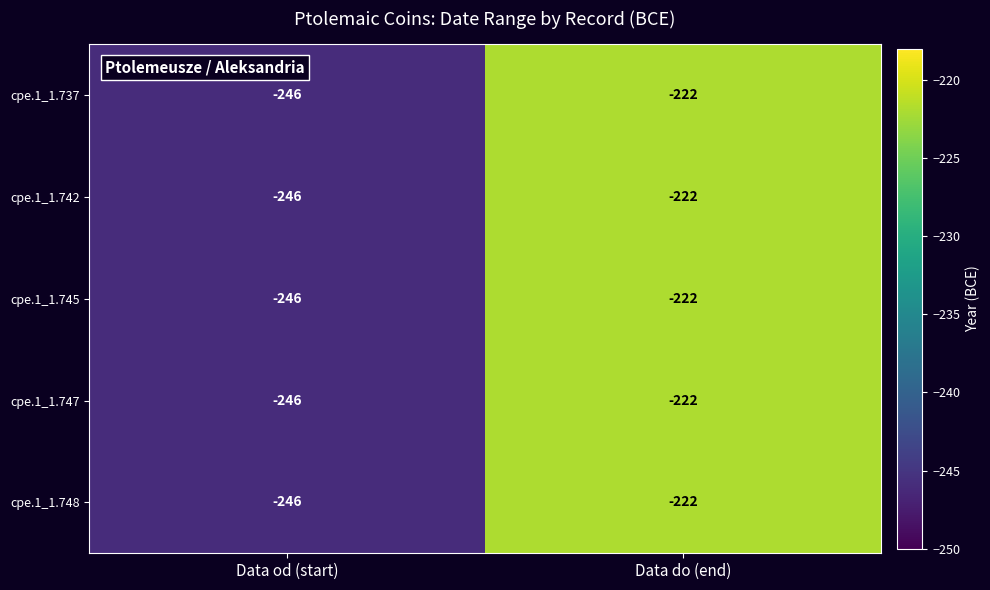

At which category does the chart reach its minimum across all series?

Data od (start)